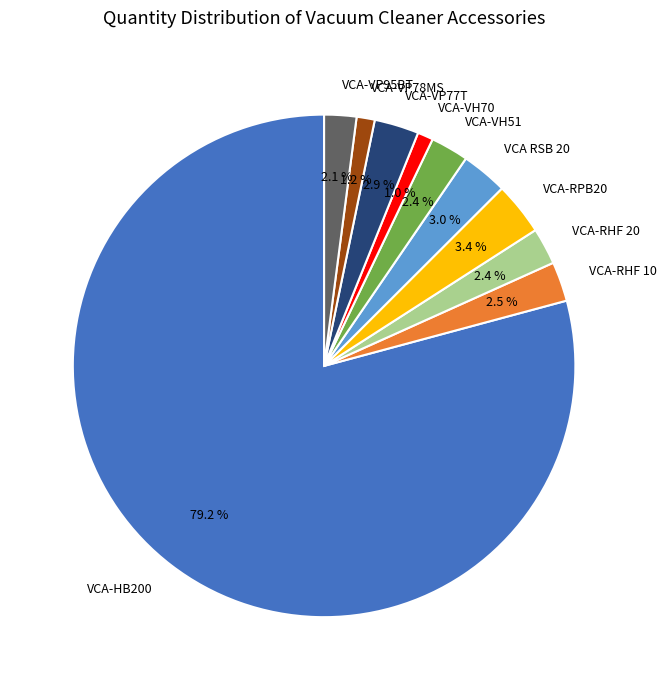

True or false: VCA-VH70 accounts for 1% of the total.

True